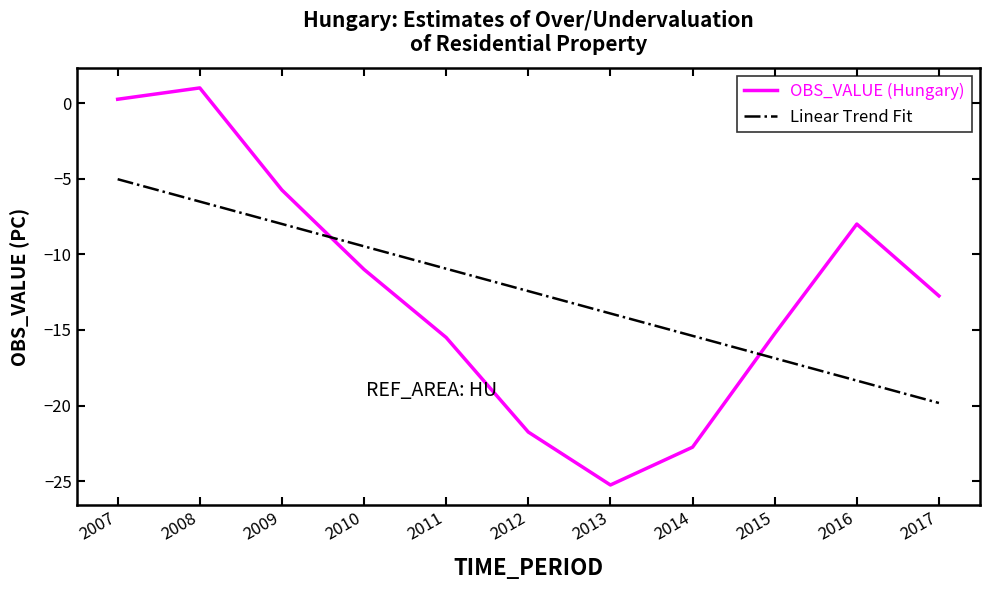

True or false: OBS_VALUE (Hungary) and Linear Trend Fit cross at least once.

True